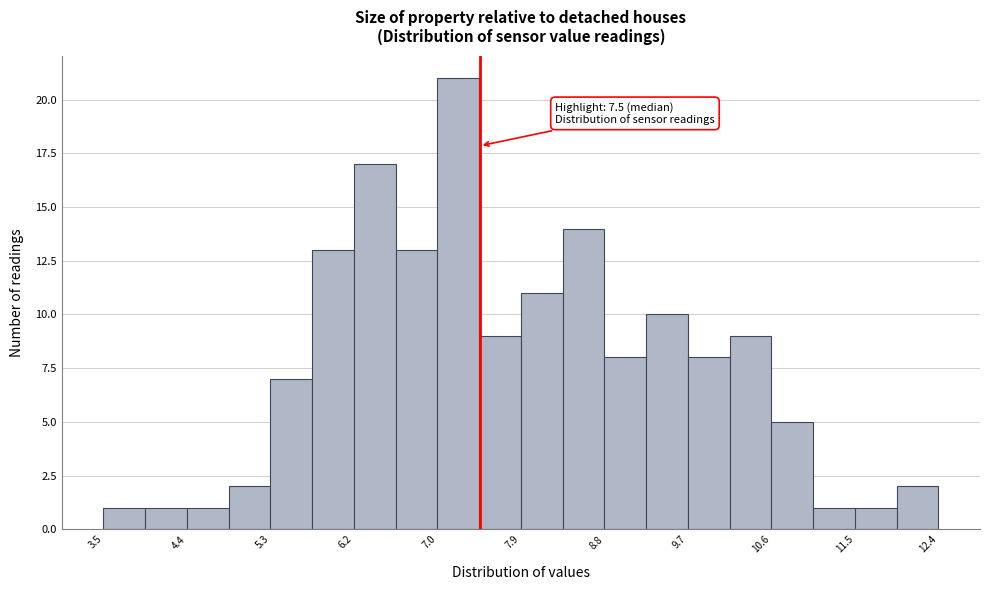

Which range on the x-axis has the tallest bar?

7.0 to 7.5